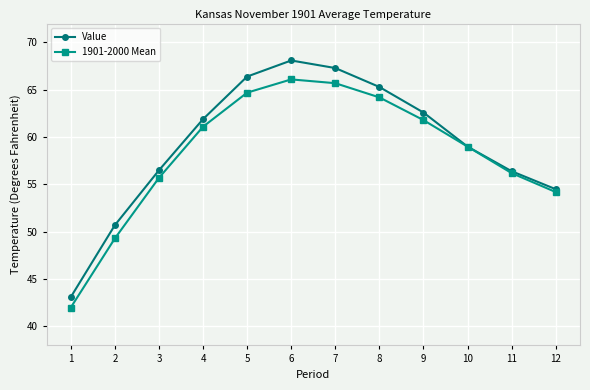

What is the value of the 1901-2000 Mean point at the 9th from the left?

61.8